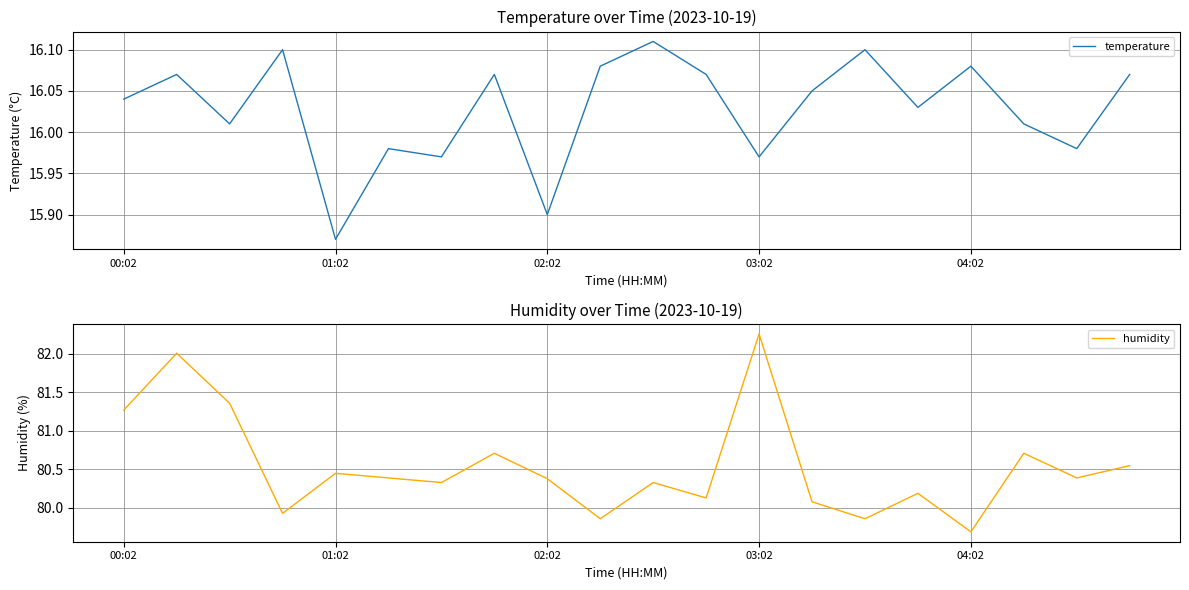

At which label is temperature closest to 15?

01:02